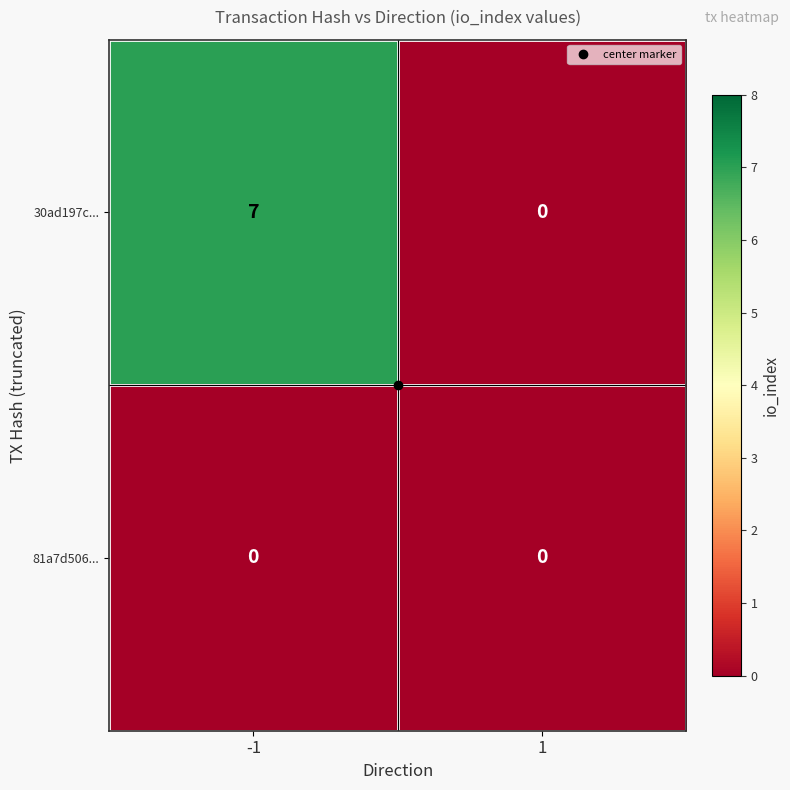

What is the maximum value shown in the chart?

7